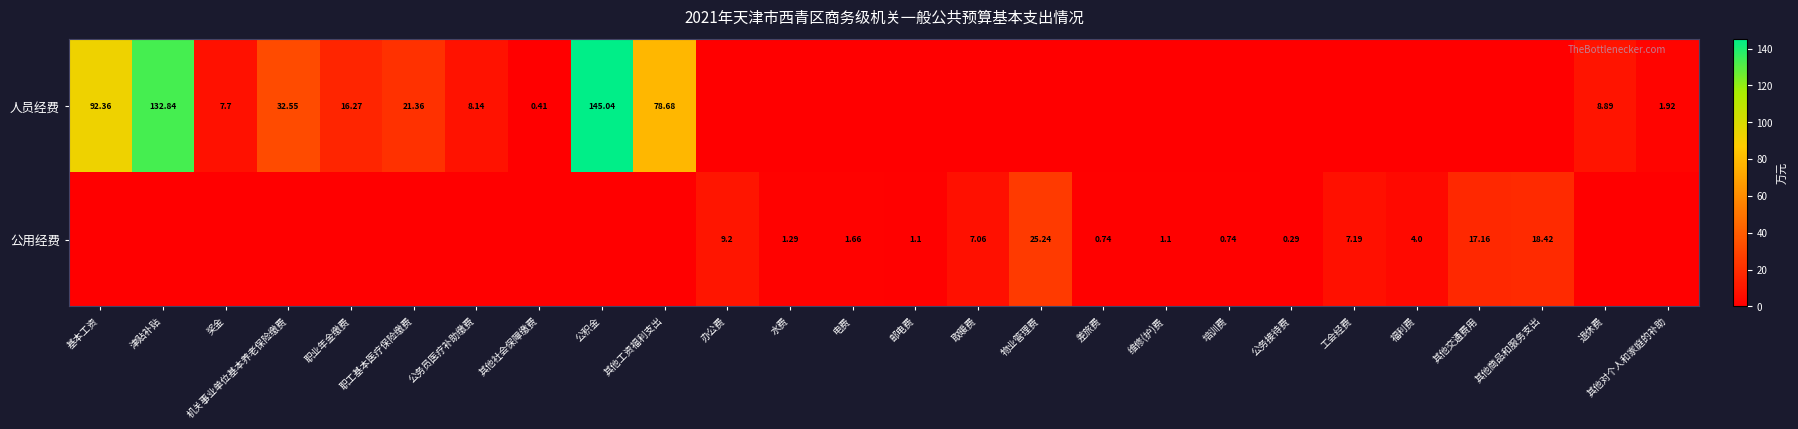

True or false: 公用经费 has a value of -15.2 at 公务员医疗补助缴费.

False